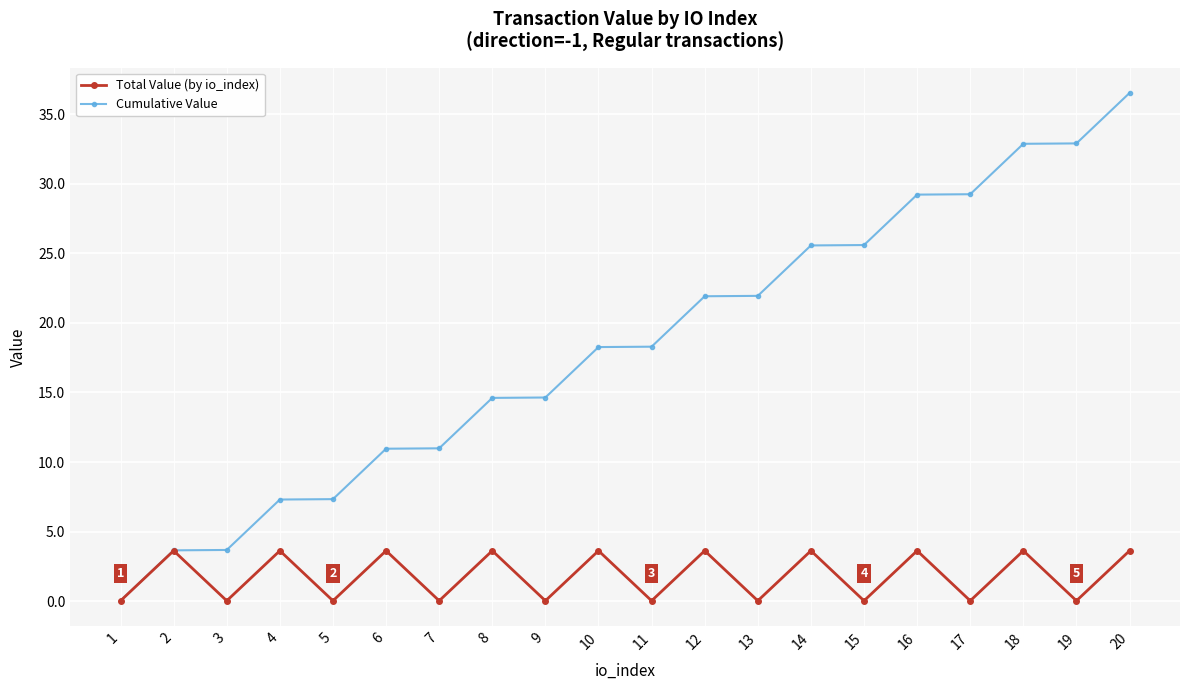

What are all the series names shown in the legend?

Total Value (by io_index), Cumulative Value